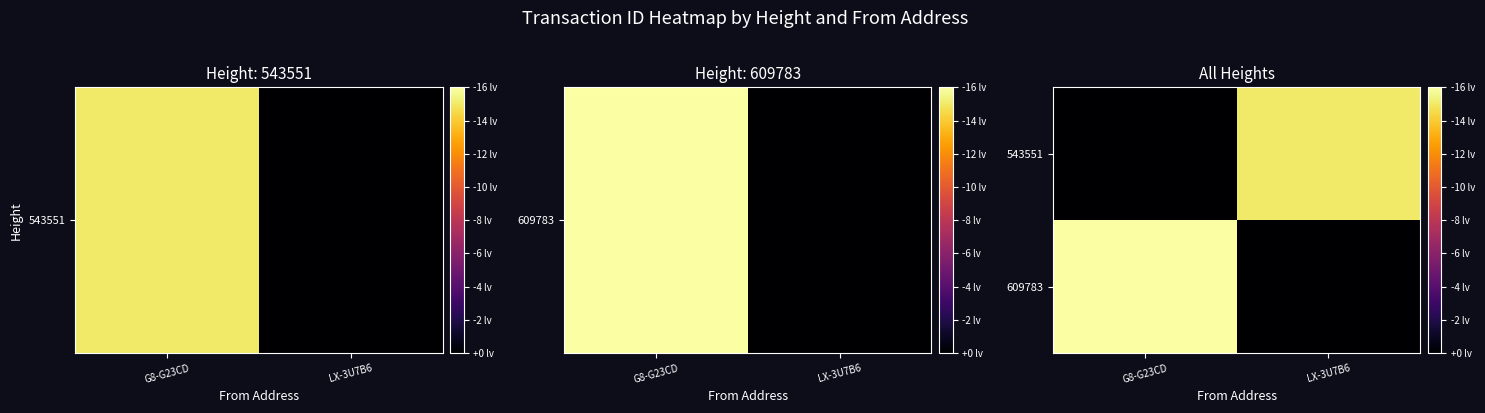

What is the difference between the highest and lowest values at G8-G23CD?

19.2